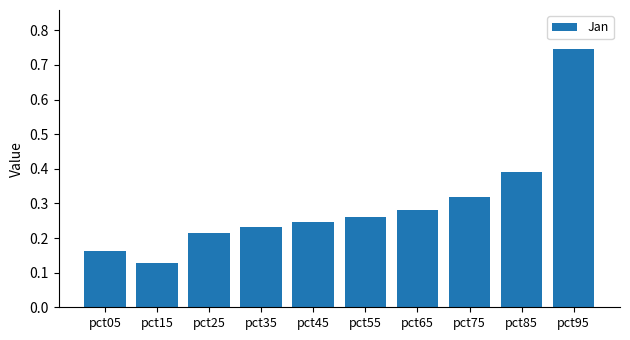

At which category does the chart reach its peak across all series?

pct95